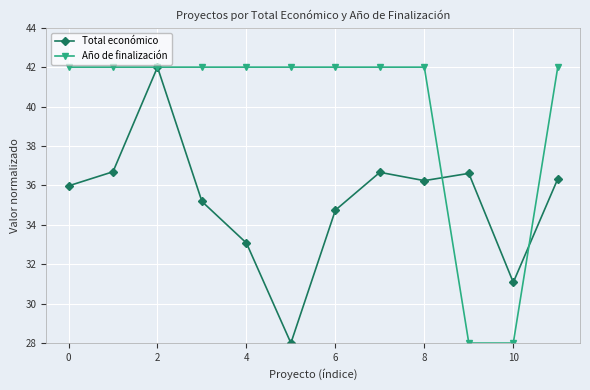

At how many categories does at least one series exceed 40?

10